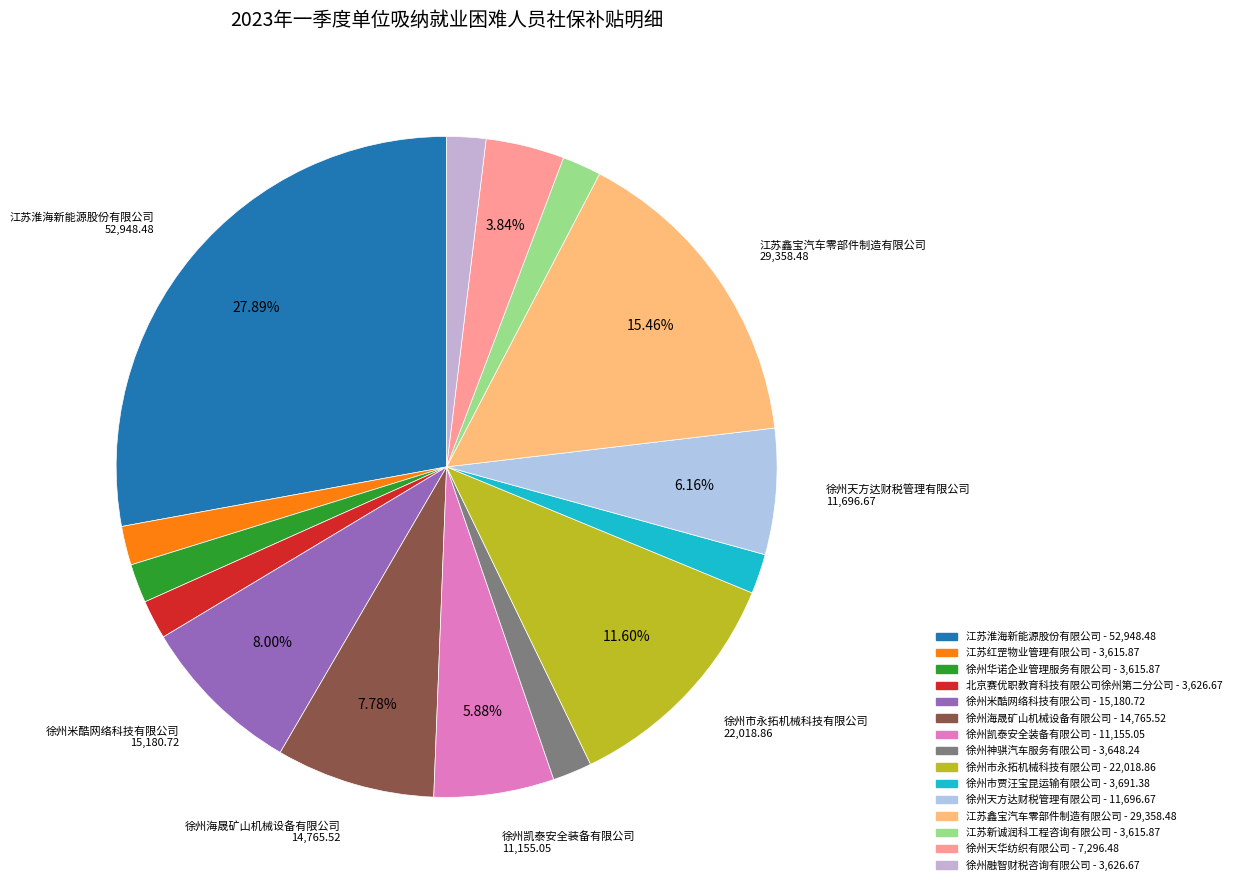

To the nearest percent, what is the combined percentage of 北京赛优职教育科技有限公司徐州第二分公司 and 江苏新诚润科工程咨询有限公司?

4%